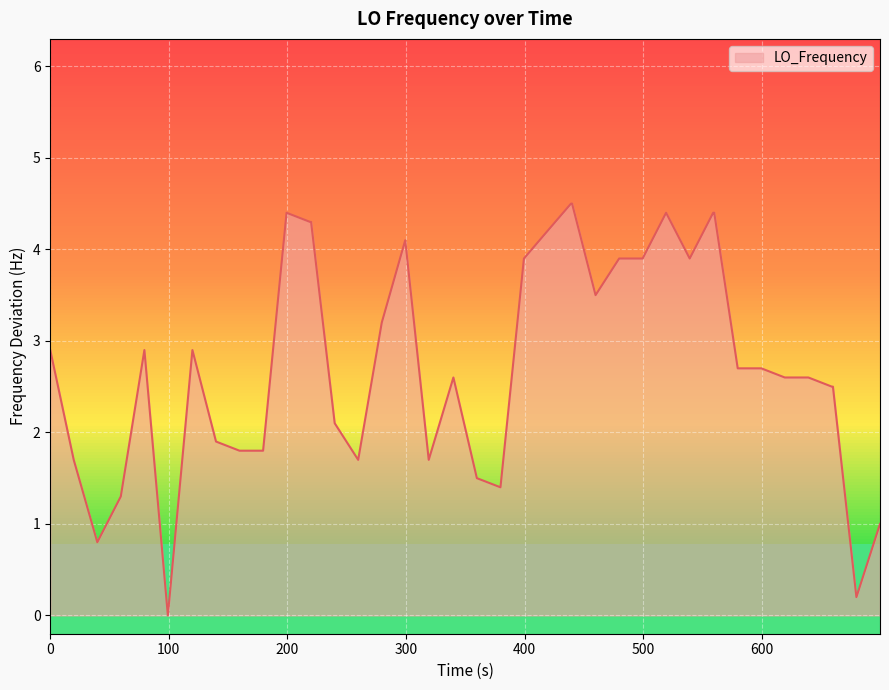

What position from the left is 600?

7